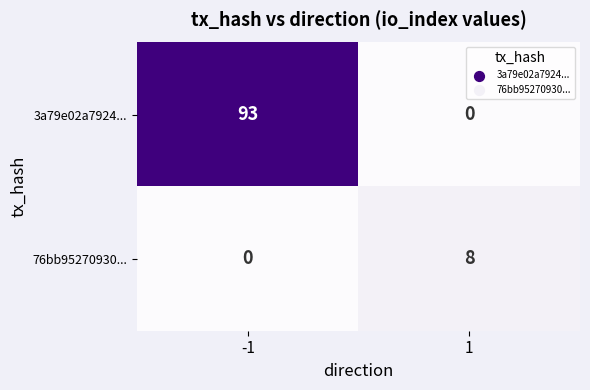

Which series changed the most between -1 and 1?

3a79e02a7924...